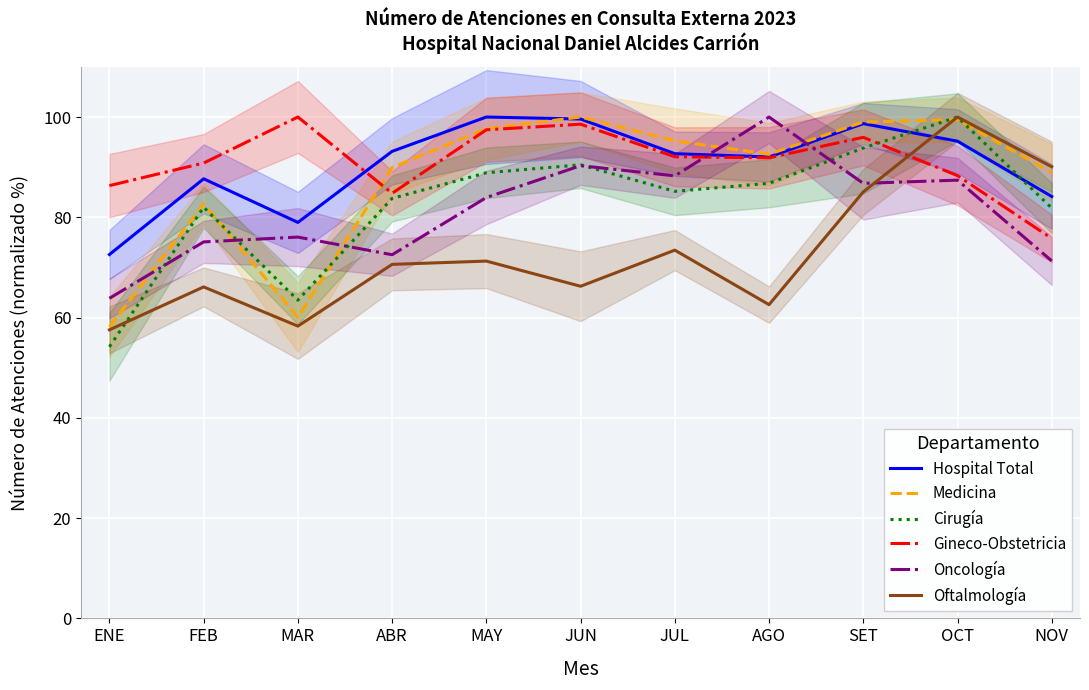

Reading left to right, transcribe all the data shown in this chart.

Hospital Total: ENE=72.6	FEB=87.7	MAR=79.0	ABR=93.2	MAY=100.0	JUN=99.6	JUL=92.7	AGO=92.0	SET=98.7	OCT=95.2	NOV=84.2
Medicina: ENE=58.1	FEB=82.7	MAR=60.1	ABR=89.9	MAY=97.6	JUN=100.0	JUL=95.3	AGO=92.6	SET=99.0	OCT=99.5	NOV=88.9
Cirugía: ENE=54.2	FEB=82.0	MAR=63.5	ABR=83.8	MAY=88.9	JUN=90.5	JUL=85.2	AGO=86.8	SET=93.8	OCT=100.0	NOV=81.8
Gineco-Obstetricia: ENE=86.3	FEB=90.8	MAR=100.0	ABR=84.8	MAY=97.5	JUN=98.6	JUL=92.1	AGO=91.9	SET=96.0	OCT=88.3	NOV=75.8
Oncología: ENE=63.8	FEB=75.1	MAR=76.1	ABR=72.5	MAY=83.9	JUN=90.3	JUL=88.3	AGO=100.0	SET=86.8	OCT=87.4	NOV=71.3
Oftalmología: ENE=57.6	FEB=66.1	MAR=58.3	ABR=70.6	MAY=71.3	JUN=66.2	JUL=73.4	AGO=62.6	SET=85.1	OCT=100.0	NOV=90.1